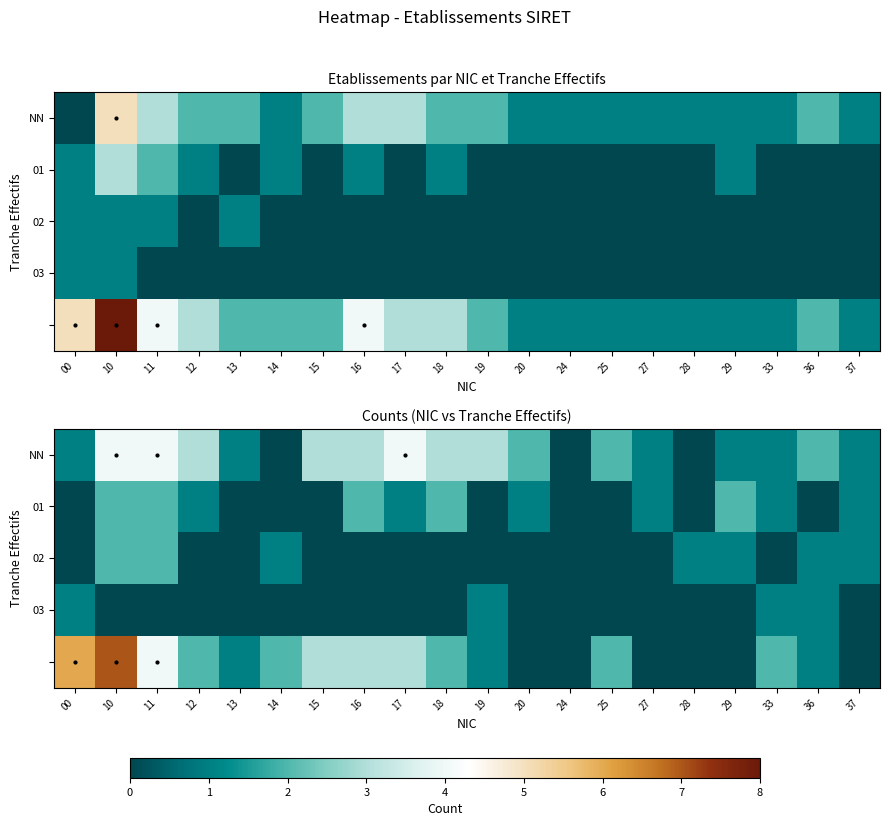

Which has a higher value, 36 or 13?

36